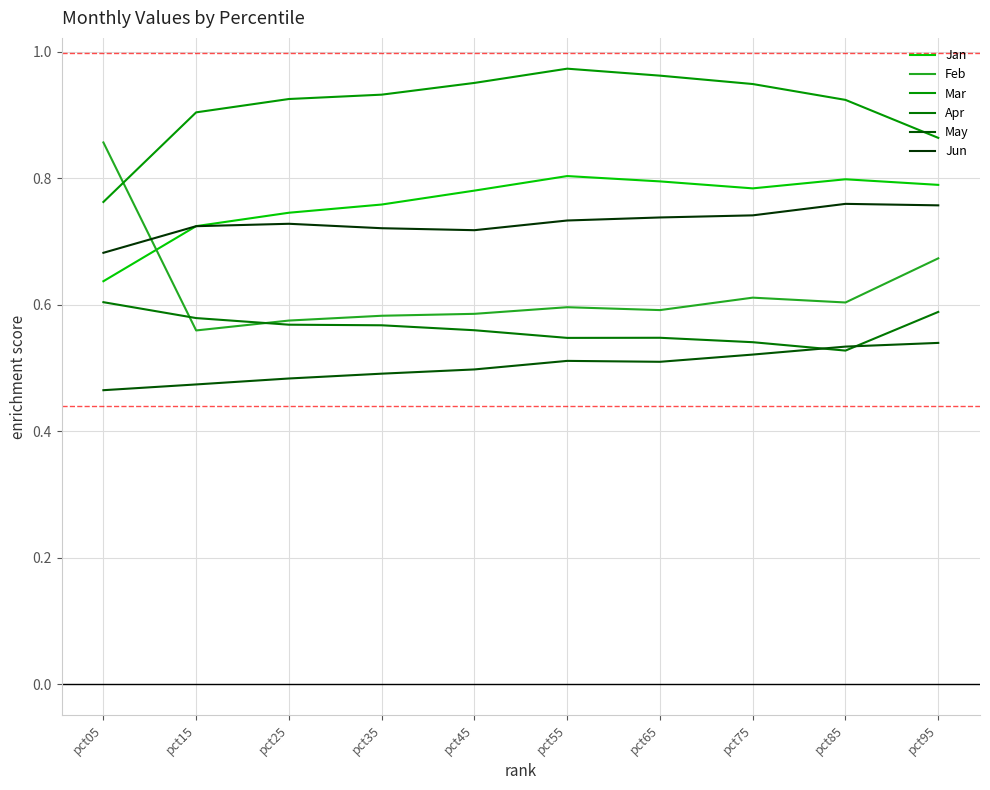

Reading left to right, list all the values displayed in this chart.

Jan: pct05=0.6	pct15=0.7	pct25=0.7	pct35=0.8	pct45=0.8	pct55=0.8	pct65=0.8	pct75=0.8	pct85=0.8	pct95=0.8
Feb: pct05=0.9	pct15=0.6	pct25=0.6	pct35=0.6	pct45=0.6	pct55=0.6	pct65=0.6	pct75=0.6	pct85=0.6	pct95=0.7
Mar: pct05=0.8	pct15=0.9	pct25=0.9	pct35=0.9	pct45=1.0	pct55=1.0	pct65=1.0	pct75=0.9	pct85=0.9	pct95=0.9
Apr: pct05=0.6	pct15=0.6	pct25=0.6	pct35=0.6	pct45=0.6	pct55=0.5	pct65=0.5	pct75=0.5	pct85=0.5	pct95=0.6
May: pct05=0.5	pct15=0.5	pct25=0.5	pct35=0.5	pct45=0.5	pct55=0.5	pct65=0.5	pct75=0.5	pct85=0.5	pct95=0.5
Jun: pct05=0.7	pct15=0.7	pct25=0.7	pct35=0.7	pct45=0.7	pct55=0.7	pct65=0.7	pct75=0.7	pct85=0.8	pct95=0.8